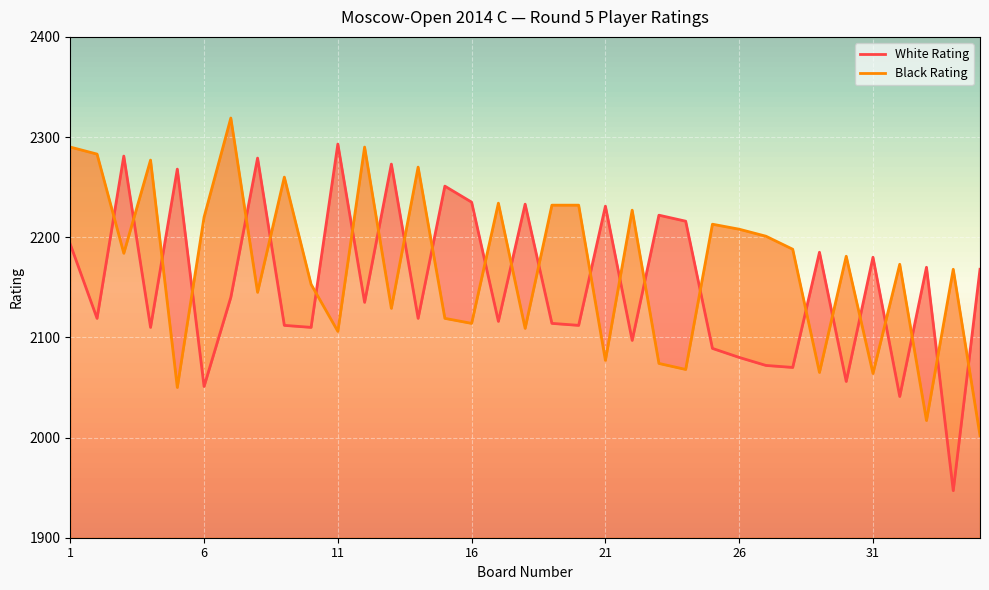

The White Rating series shows 1269 at 20. True or false?

False